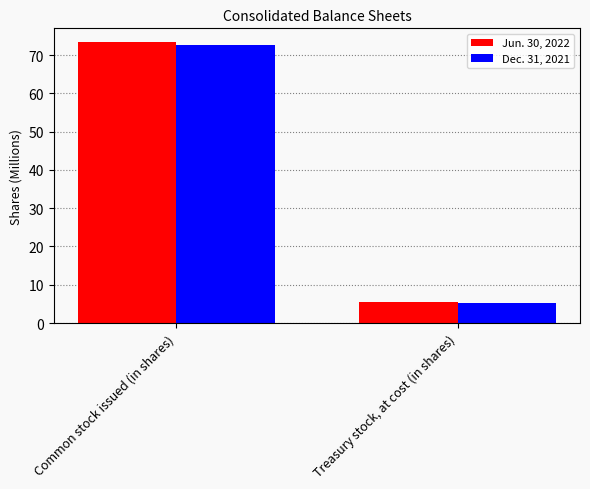

How many data points in Dec. 31, 2021 are above 72?

1